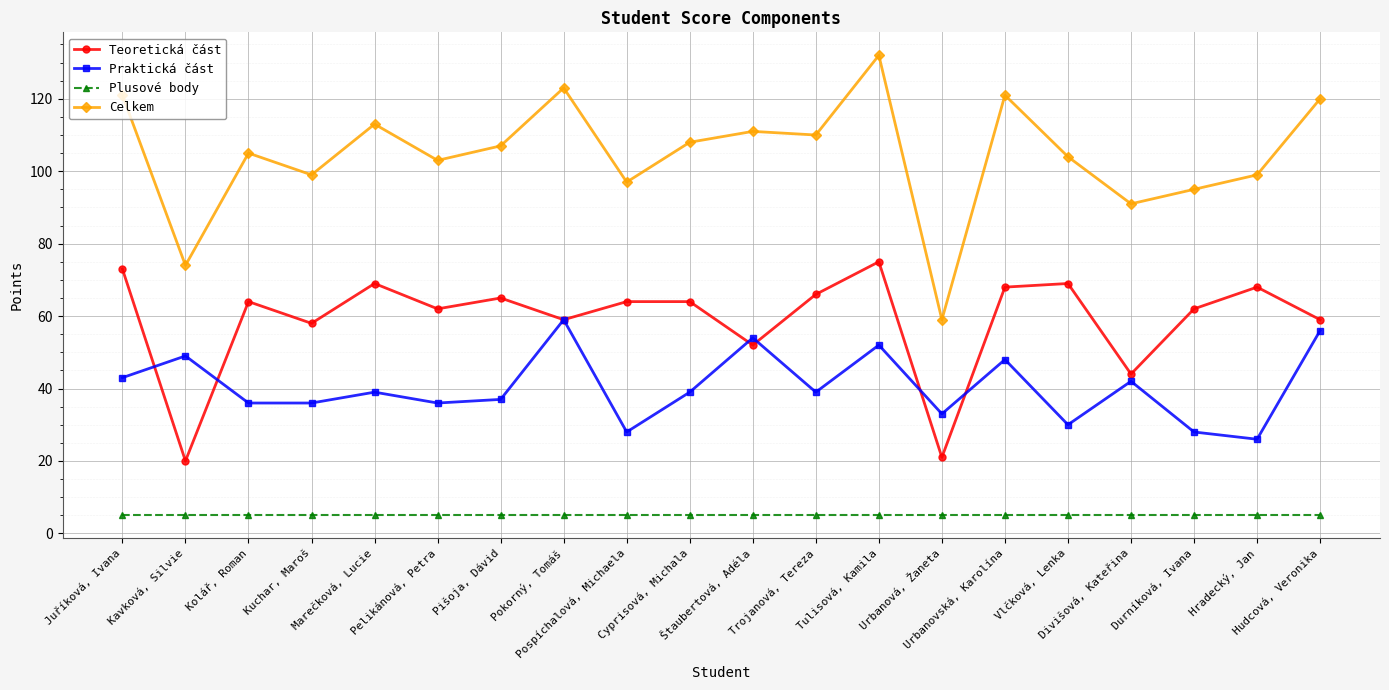

At Divišová, Kateřina, list the series in order from smallest to largest.

Plusové body, Praktická část, Teoretická část, Celkem